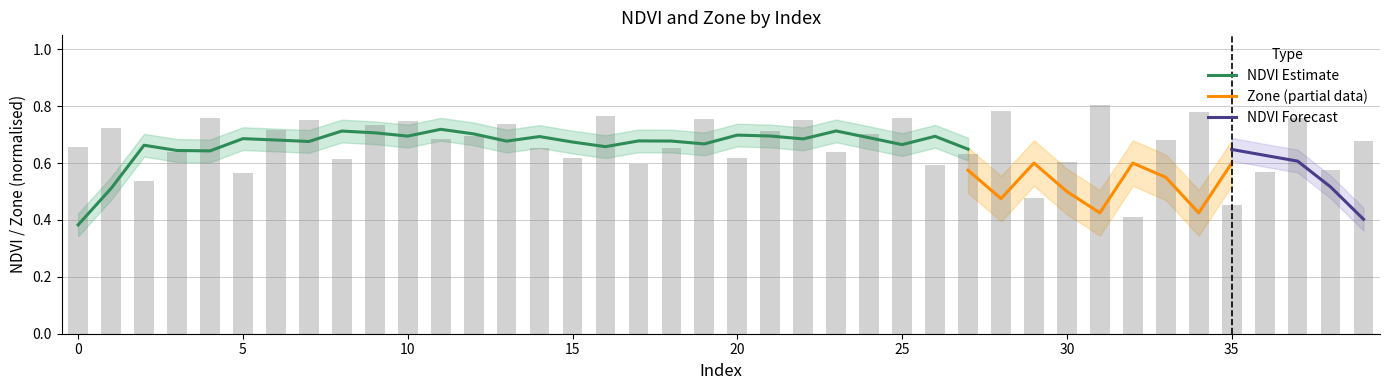

Does the chart contain stacked bars?

No